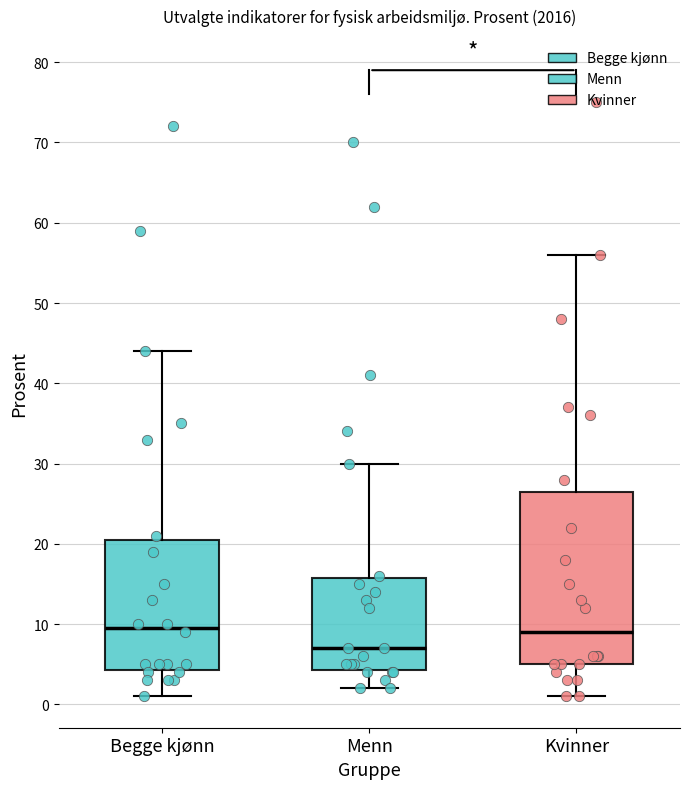

Reading left to right, read every box against the y-axis: the position of its median line, the range the box covers, and the ends of its whiskers. The values are not printed on the chart, so give them approximately, as read against the axis.

Begge kjønn: median 10, box 4 to 21, whiskers 1 to 44
Menn: median 7, box 4 to 16, whiskers 2 to 30
Kvinner: median 9, box 5 to 27, whiskers 1 to 56